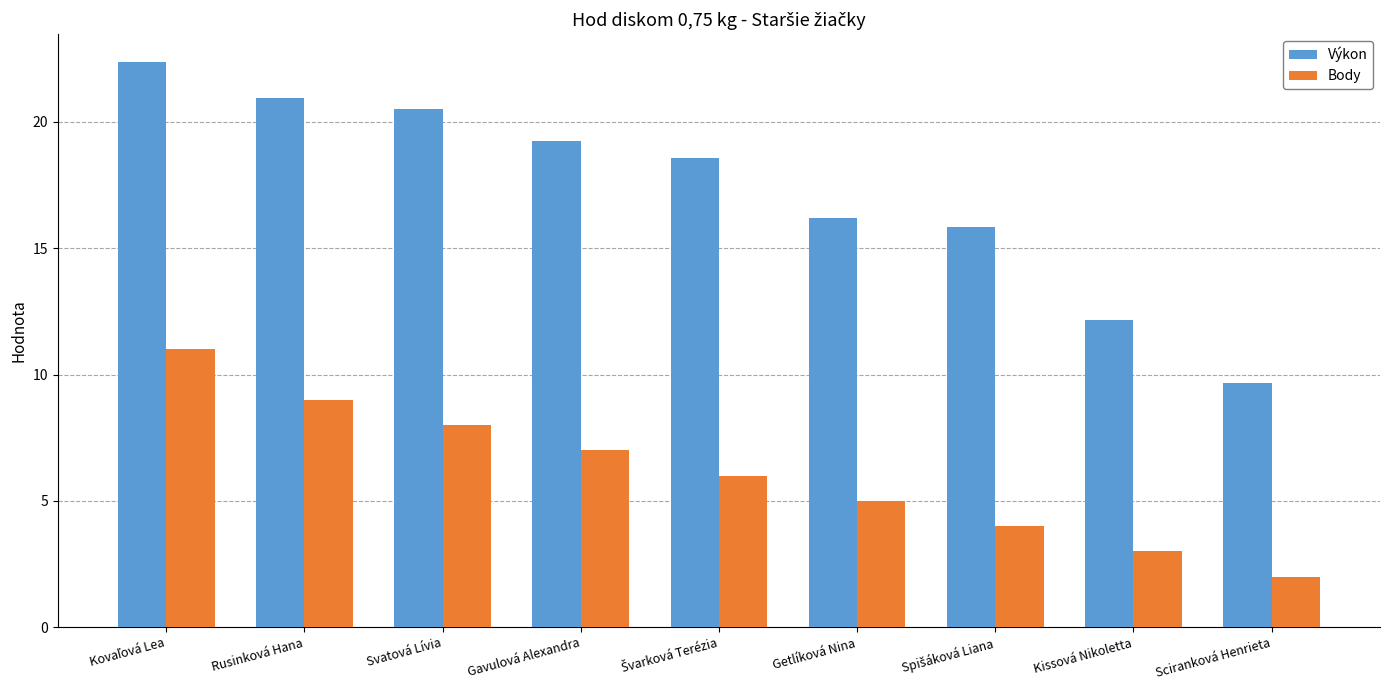

What is the label of the 7th bar from the right?

Svatová Lívia